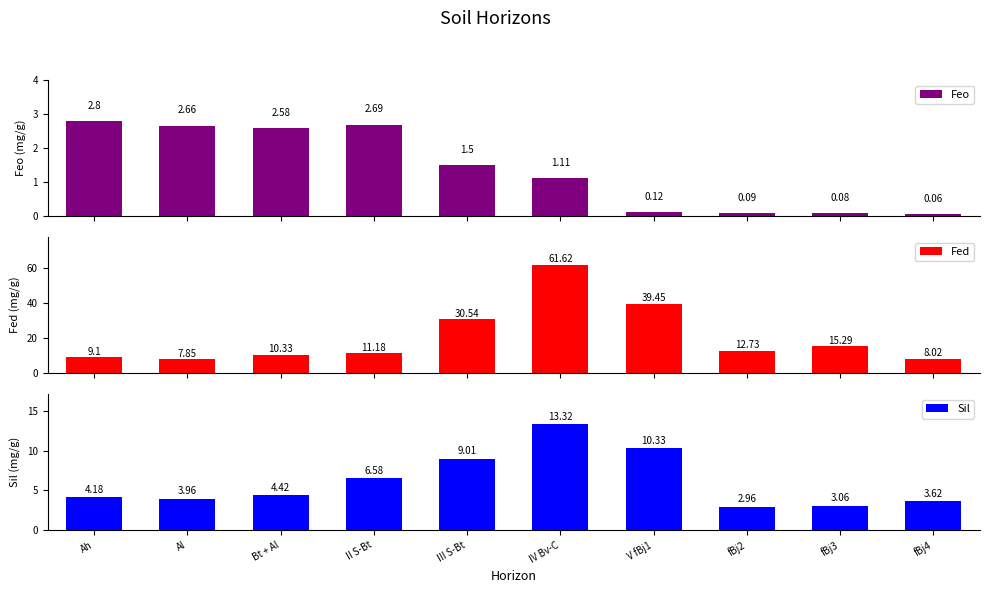

Does the chart contain stacked bars?

No